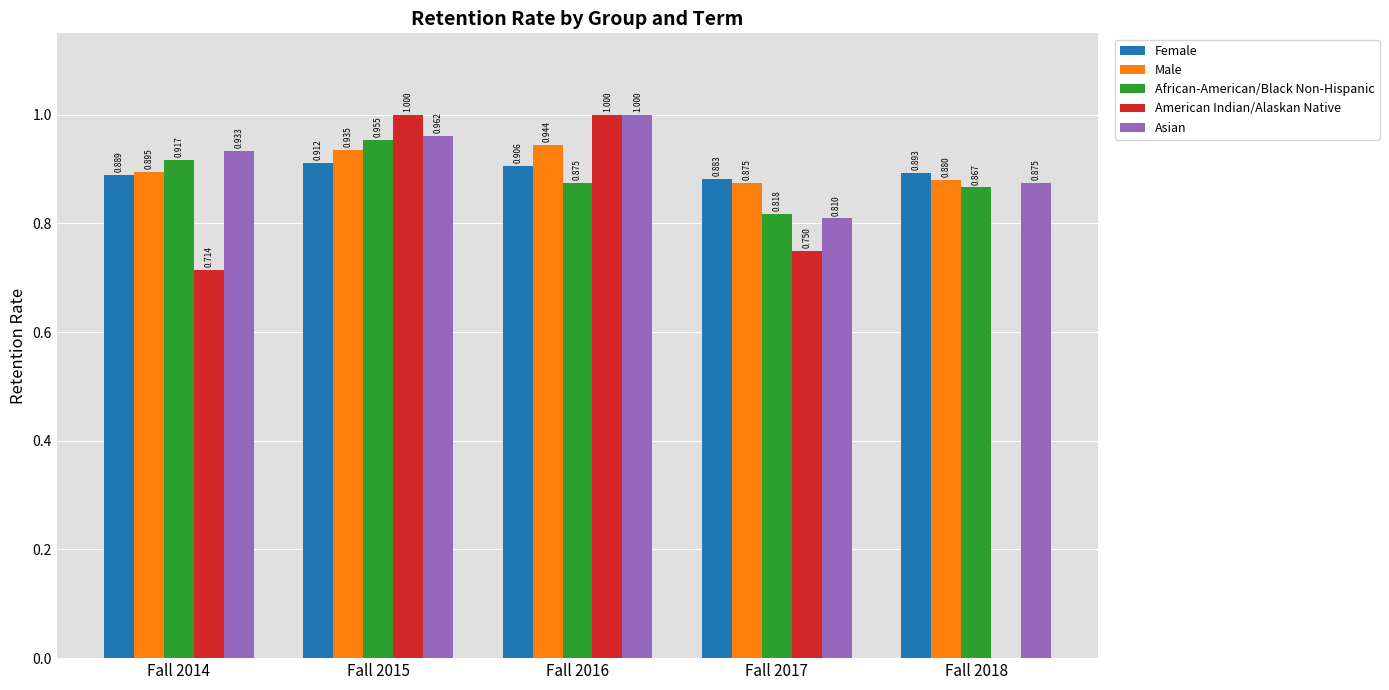

Between Fall 2016 and Fall 2017, which series saw the biggest shift?

American Indian/Alaskan Native